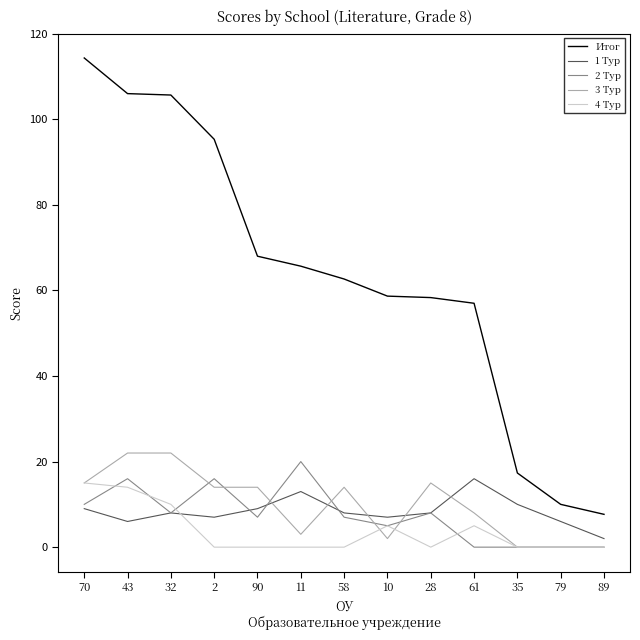

True or false: 4 Тур and Итог cross at least once.

False